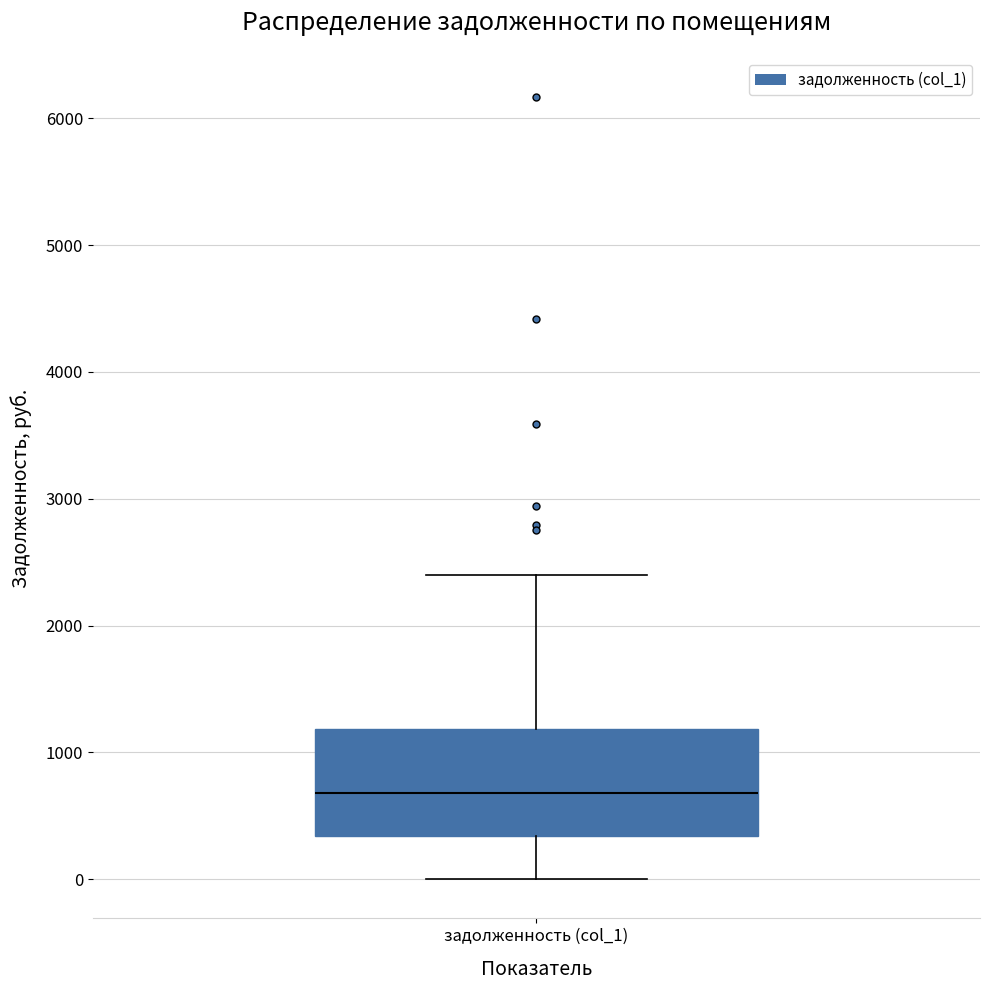

Transcribe this box plot: give where the median line is, the range the box spans, and where the two whiskers end, as read against the y-axis. The values are not printed on the chart, so give them approximately, as read against the axis.

median 700, box 300 to 1200, whiskers 0 to 2400